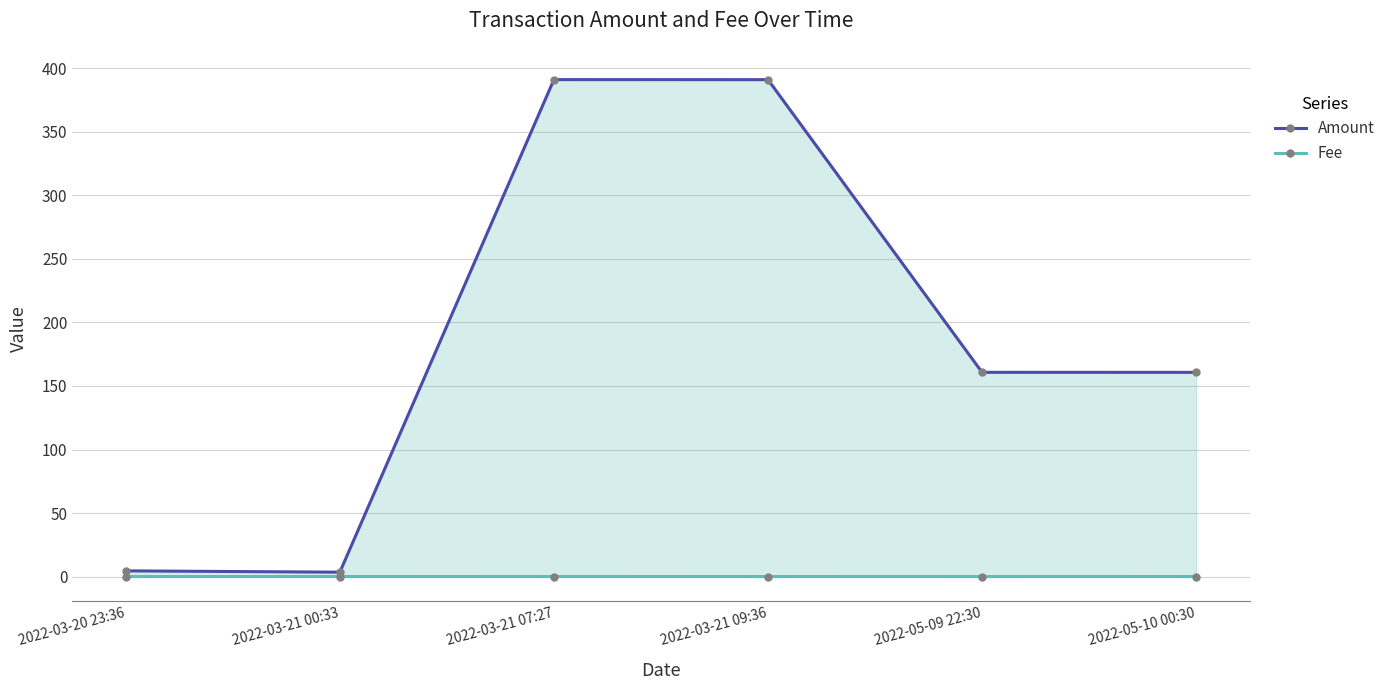

Which series has the largest total across all categories?

Amount